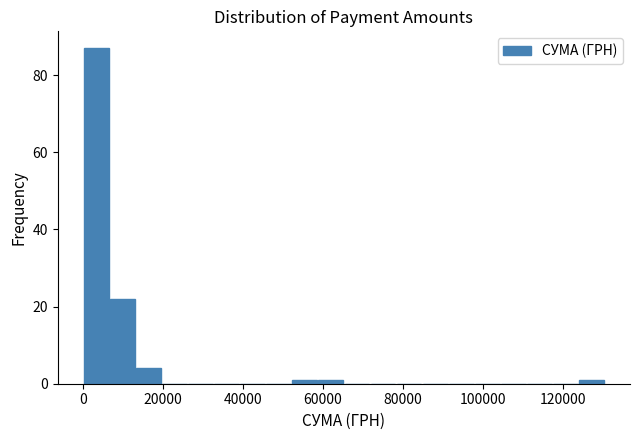

Read against the x-axis, roughly where is the centre of the tallest bar?

4000